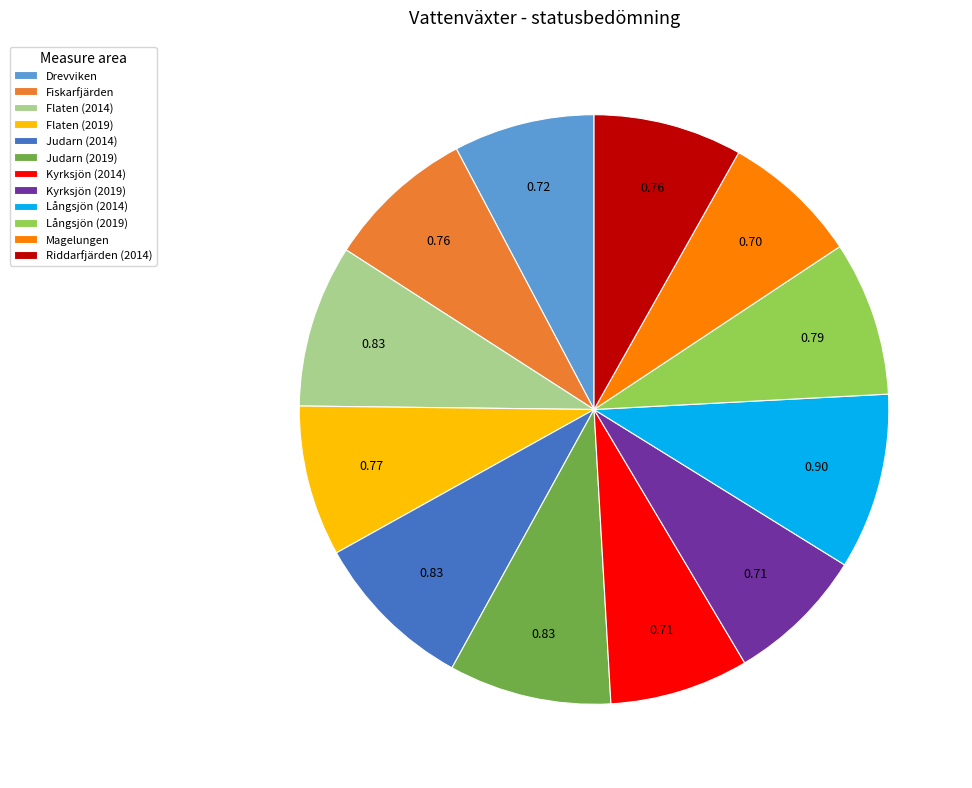

Do Drevviken and Långsjön (2014) together represent more than half of the pie?

No